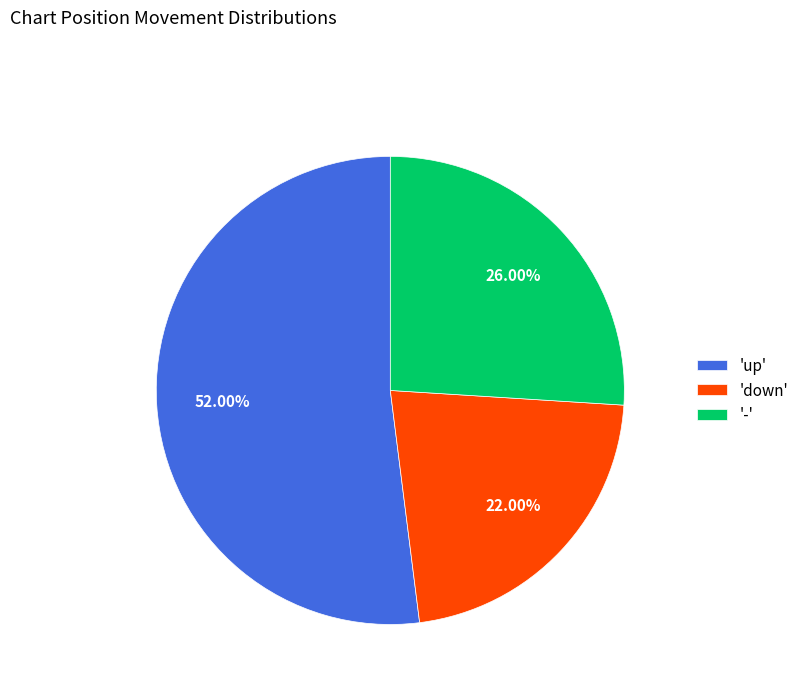

What is the ratio of the value at 'down' to the value at 'up'?

0.4